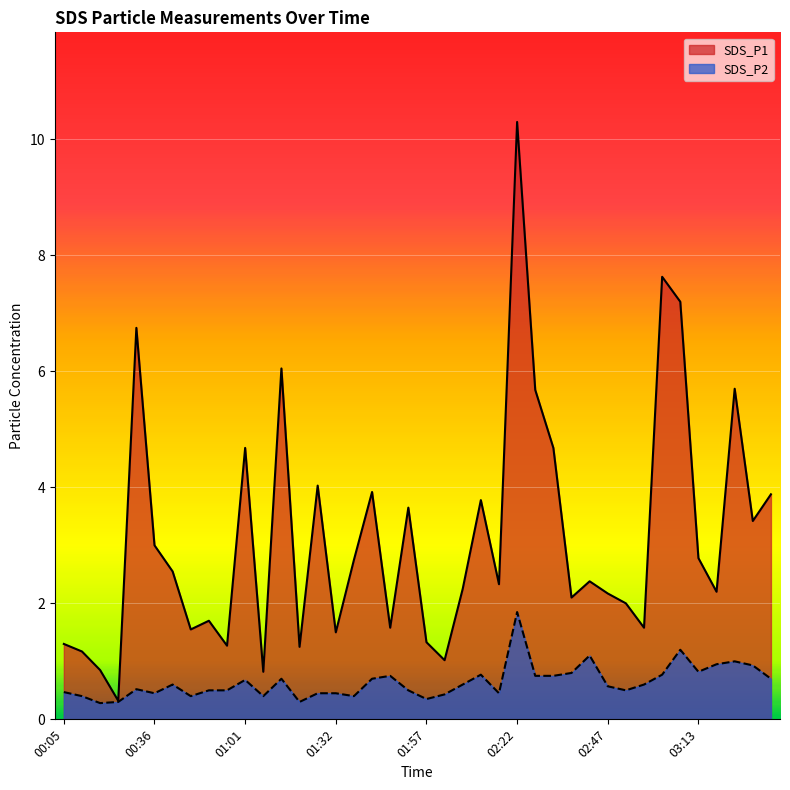

How many interior local valleys does the SDS_P1 series have?

13